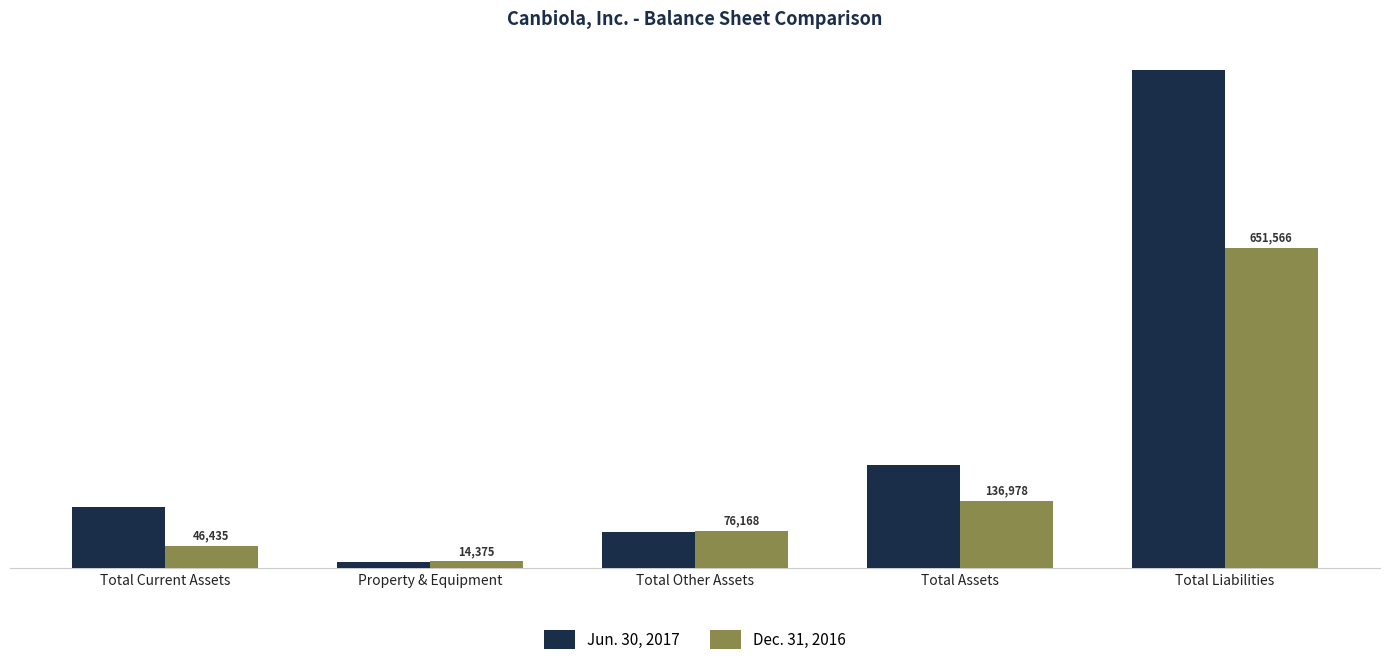

Is the value of Dec. 31, 2016 at Total Liabilities greater than the value of Jun. 30, 2017 at Total Assets?

Yes